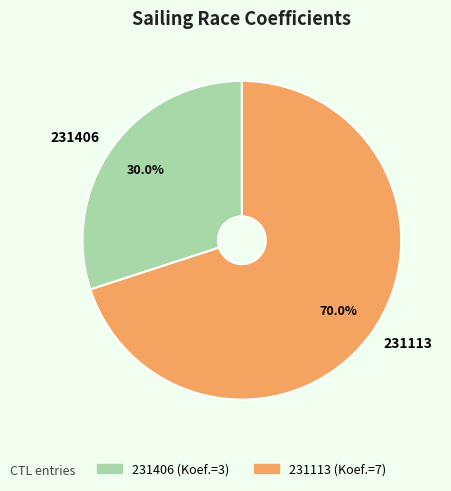

Approximately how many times larger is the value at 231113 compared to 231406?

2.3